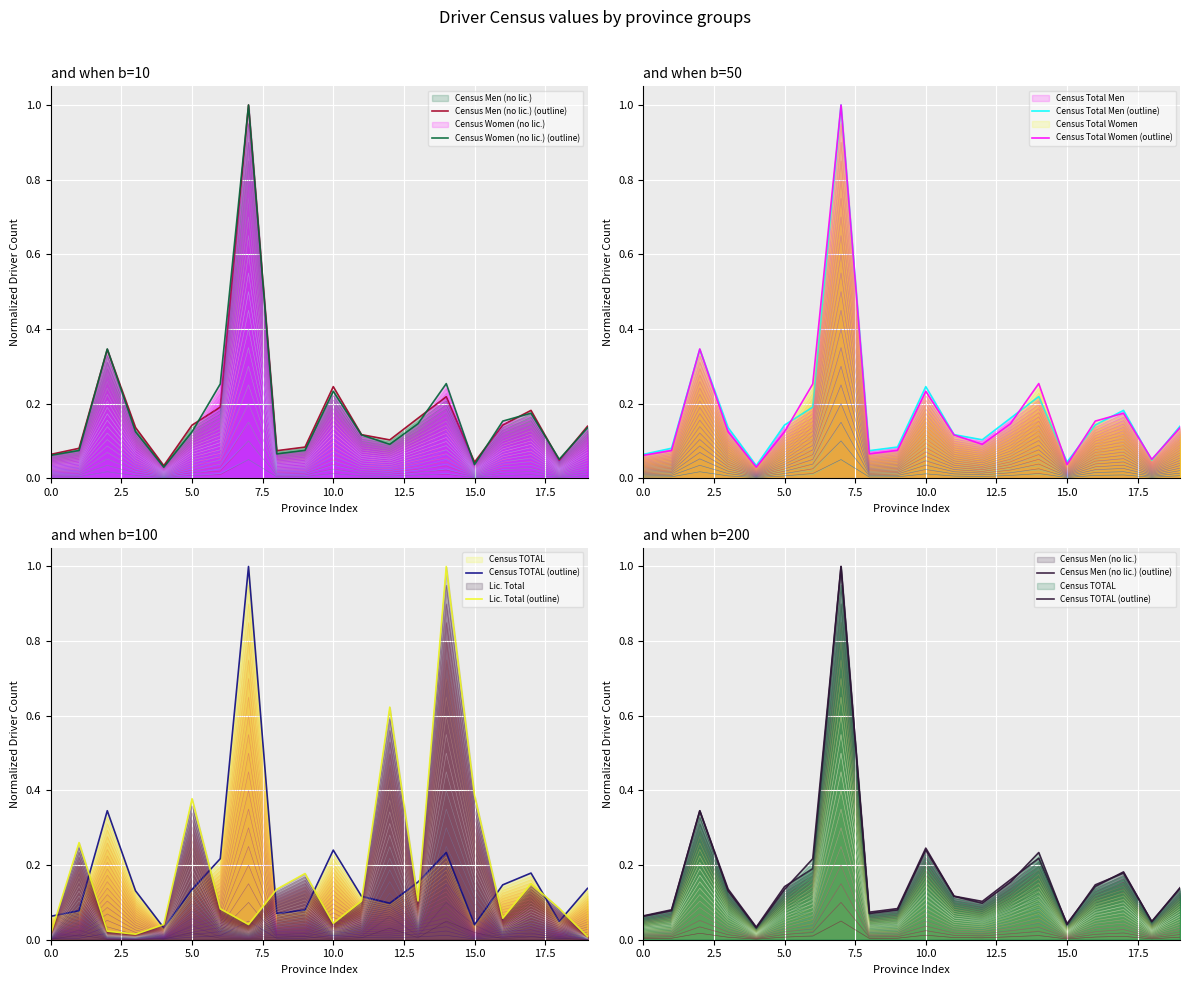

True or false: Census Total Women (outline) has more than 2 interior local peaks.

True